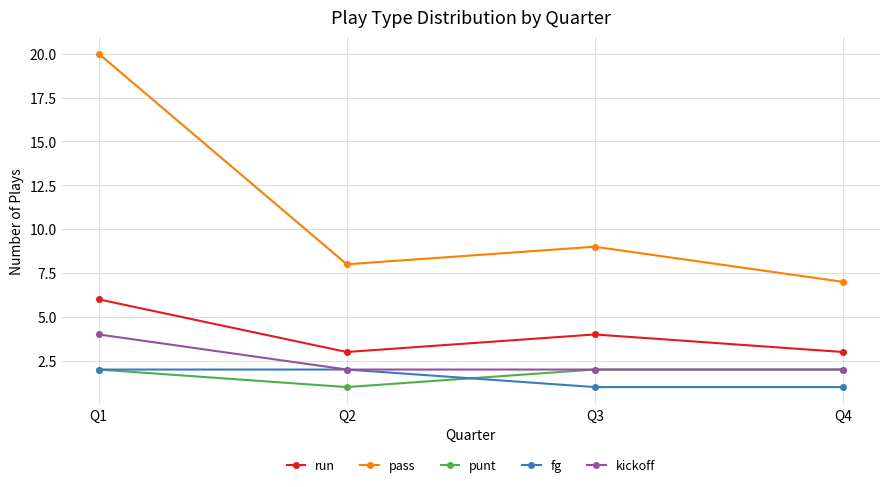

True or false: pass and run cross at least once.

False